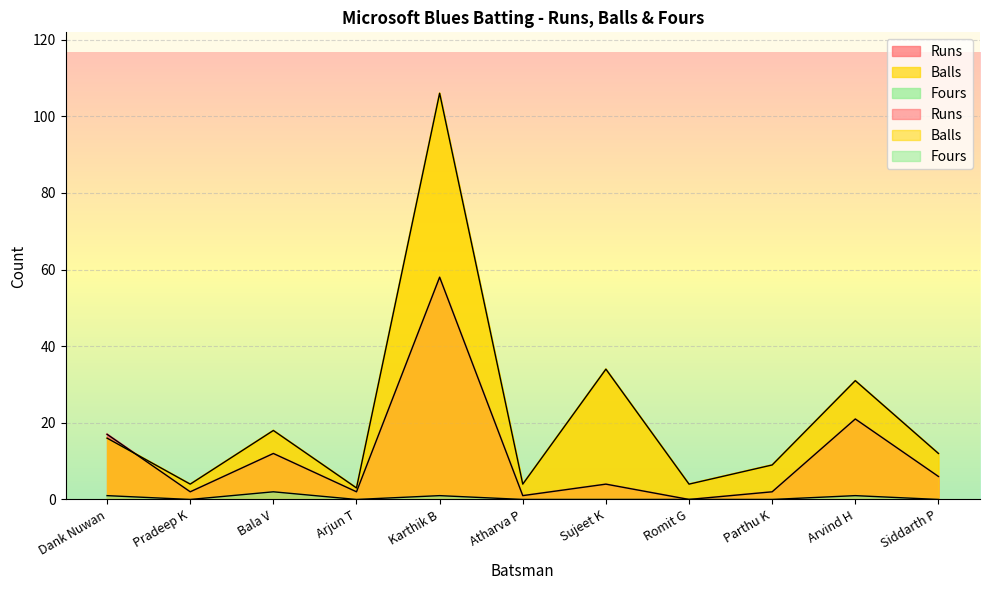

Reading right to left, extract all data points from this chart.

Runs: 6	21	2	0	4	1	58	2	12	2	17
Balls: 12	31	9	4	34	4	106	3	18	4	16
Fours: 0	1	0	0	0	0	1	0	2	0	1